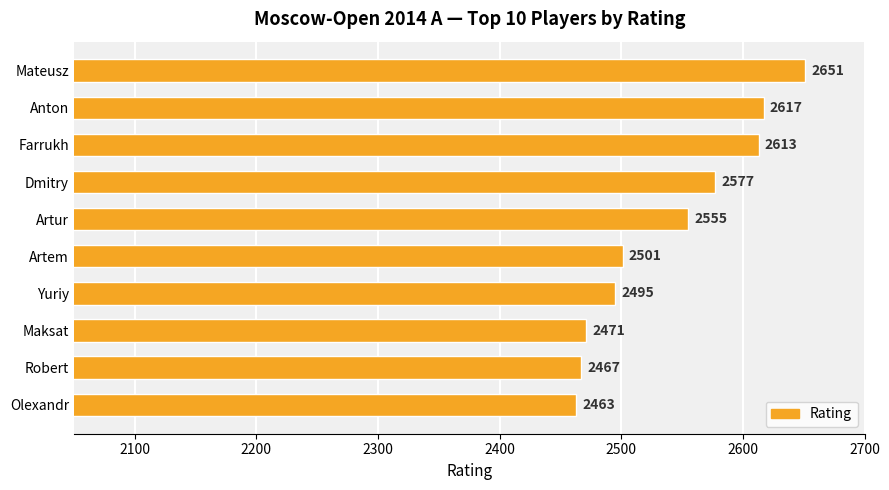

Reading top to bottom, extract all data points from this chart.

Mateusz=2651	Anton=2617	Farrukh=2613	Dmitry=2577	Artur=2555	Artem=2501	Yuriy=2495	Maksat=2471	Robert=2467	Olexandr=2463